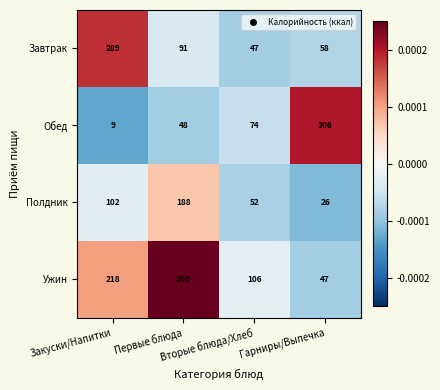

Which series has the largest total across all categories?

Ужин